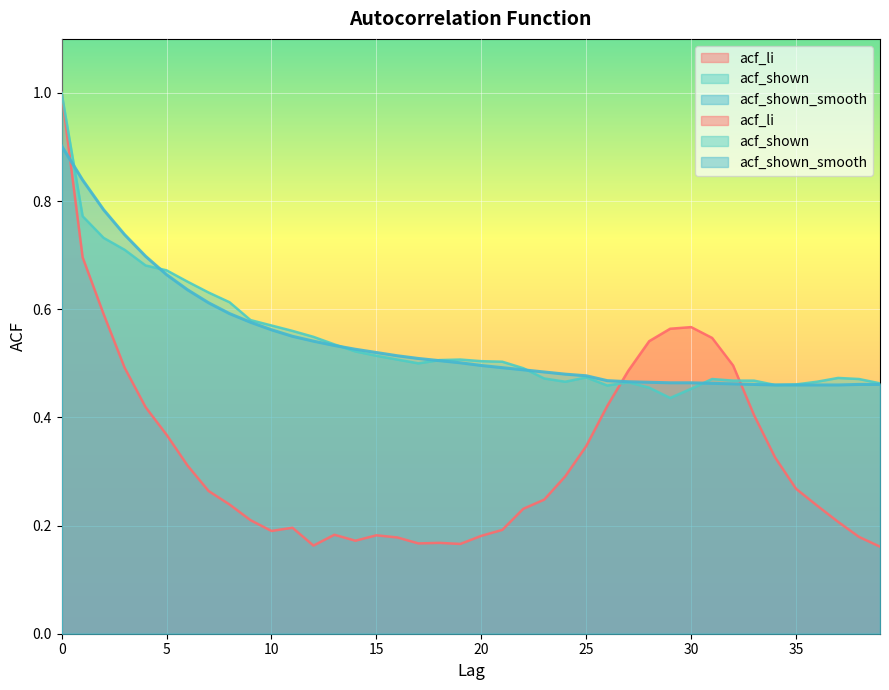

Is it true that acf_li equals 1.0 at 0?

True